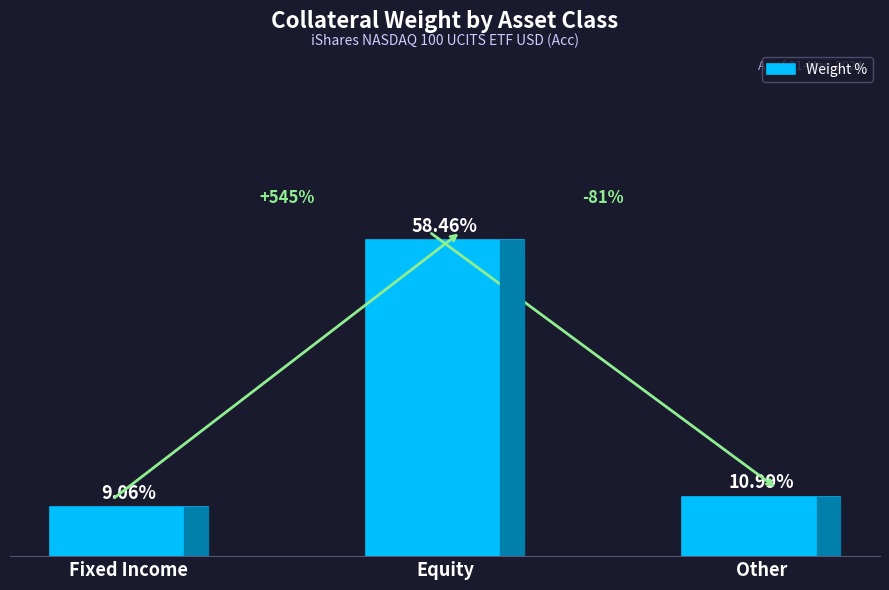

What is the label of the 1st bar from the left?

Fixed Income